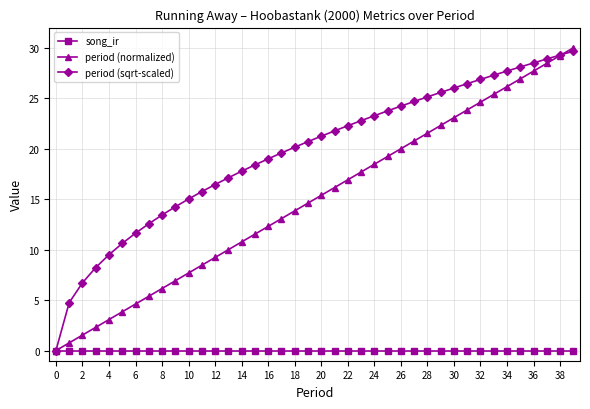

What is the maximum value shown in the chart?

30.0